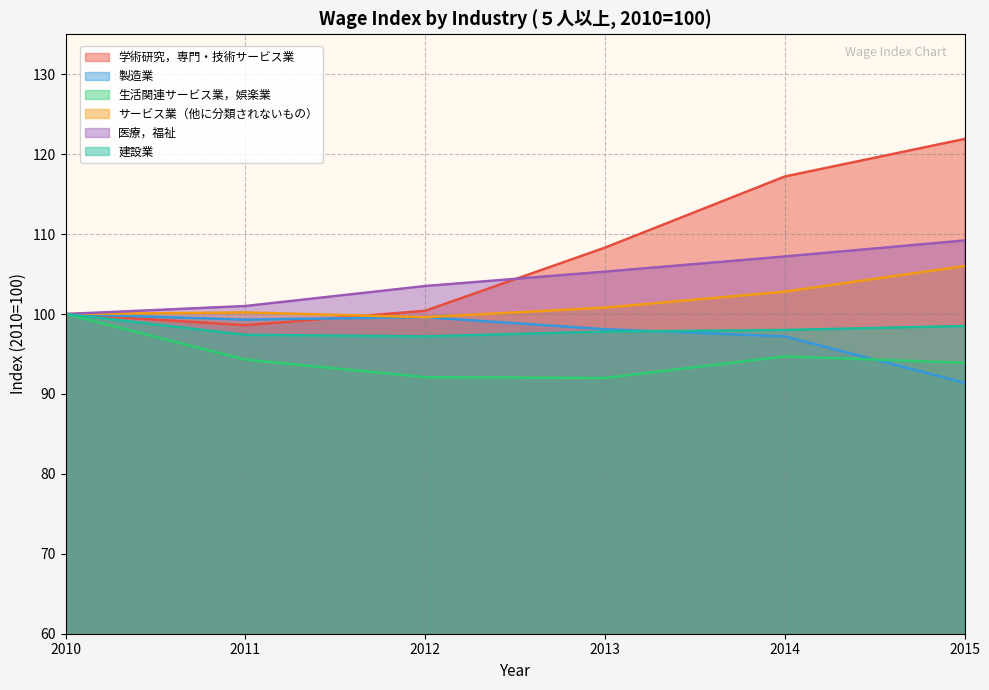

Where is the first local minimum for サービス業（他に分類されないもの）?

2012